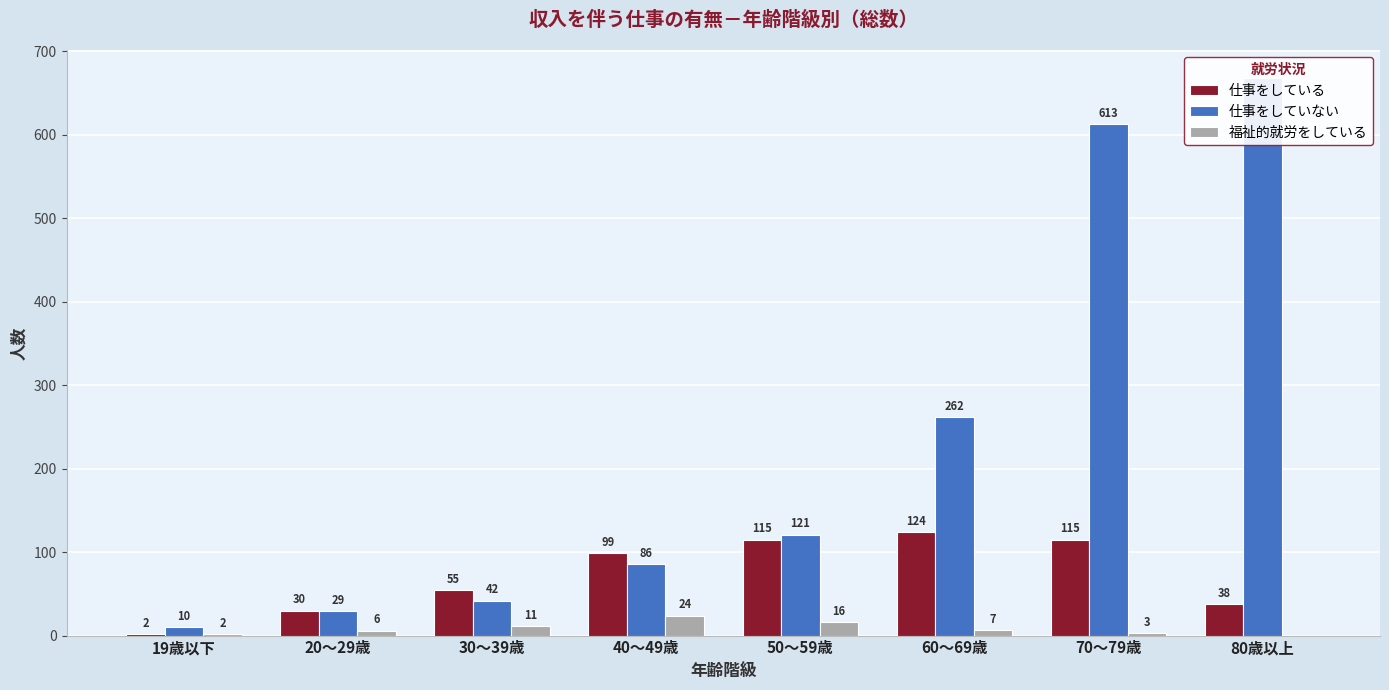

Reading left to right, list all the values displayed in this chart.

仕事をしている: 19歳以下=2	20～29歳=30	30～39歳=55	40～49歳=99	50～59歳=115	60～69歳=124	70～79歳=115	80歳以上=38
仕事をしていない: 19歳以下=10	20～29歳=29	30～39歳=42	40～49歳=86	50～59歳=121	60～69歳=262	70～79歳=613	80歳以上=668
福祉的就労をしている: 19歳以下=2	20～29歳=6	30～39歳=11	40～49歳=24	50～59歳=16	60～69歳=7	70～79歳=3	80歳以上=0